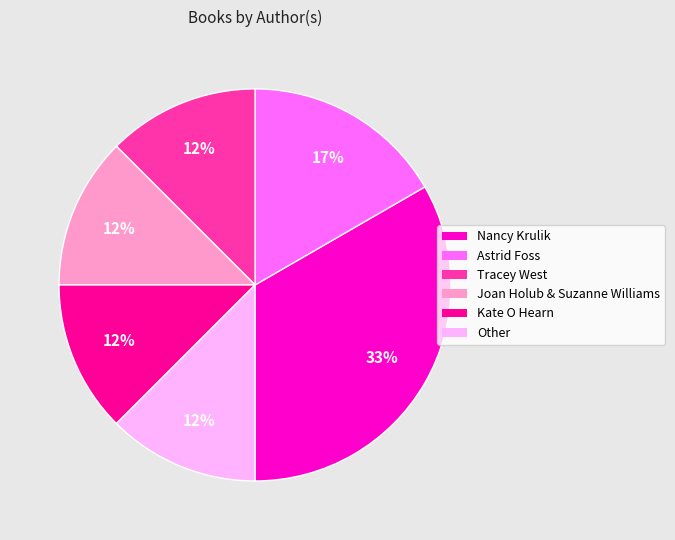

Is there a majority slice in this chart?

No